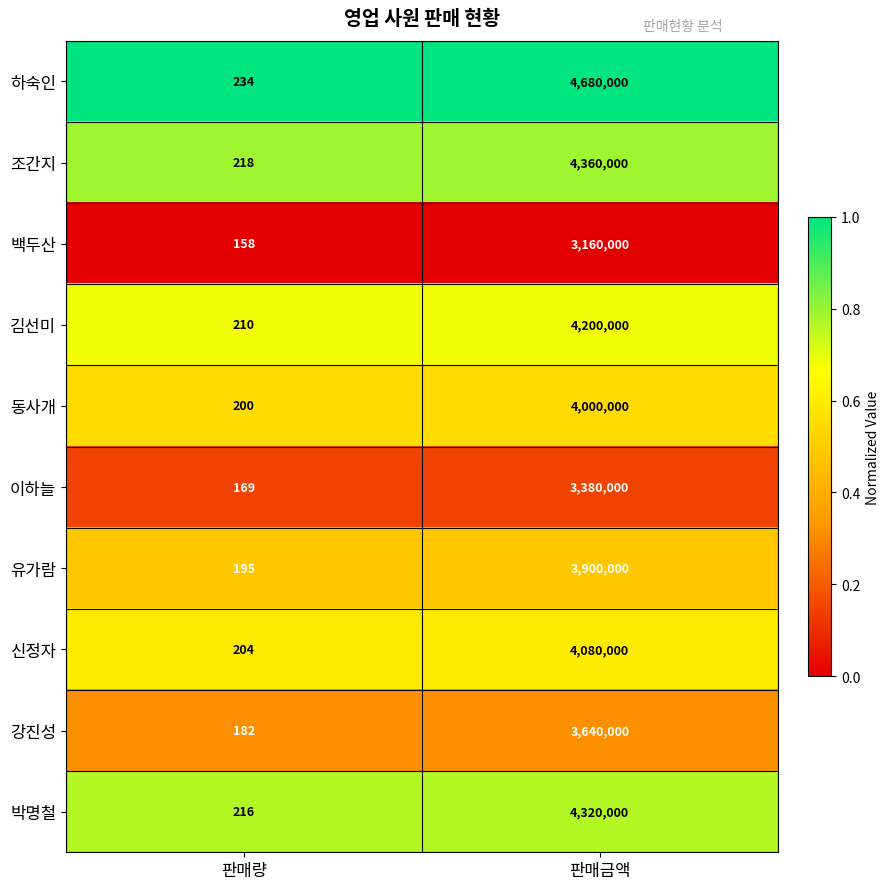

How many distinct data groups are displayed?

10